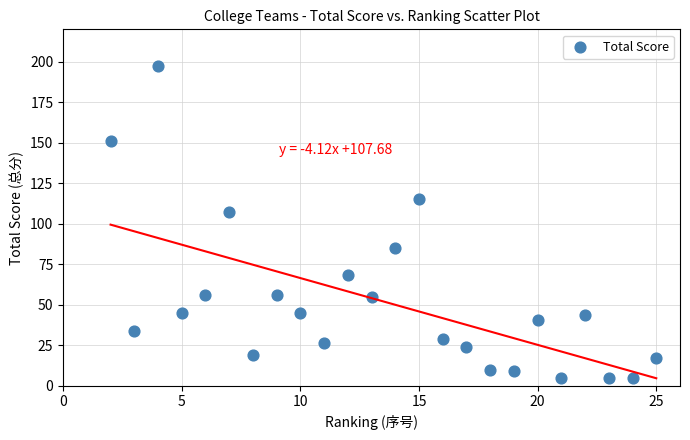

What Y value in the scatter plot is closest to 101?

107.5